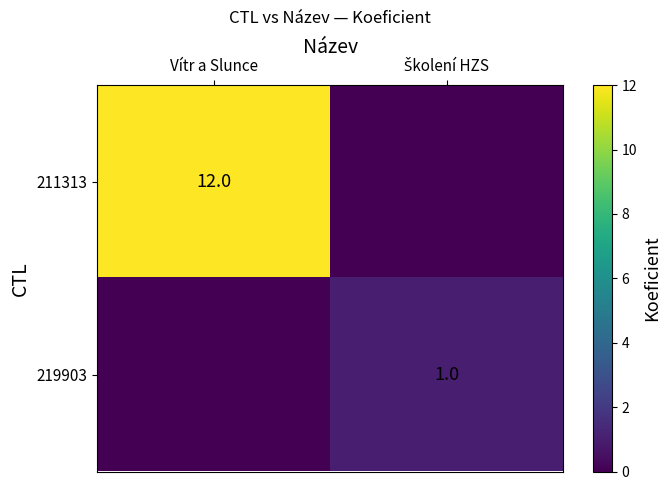

True or false: 211313 has a value of 12 at Vítr a Slunce.

True